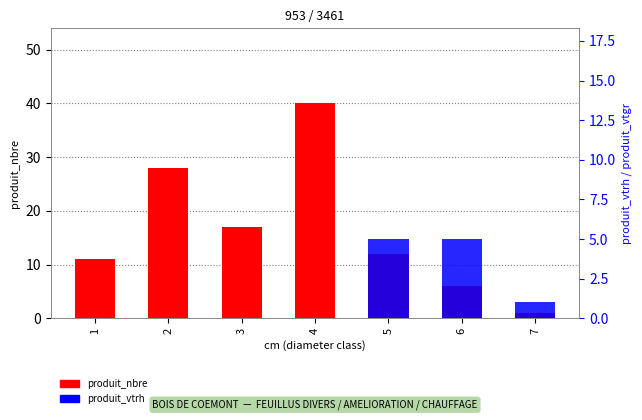

Reading left to right, transcribe all the data shown in this chart.

produit_nbre: 11	28	17	40	12	6	1
produit_vtrh: 0	0	0	0	5	5	1